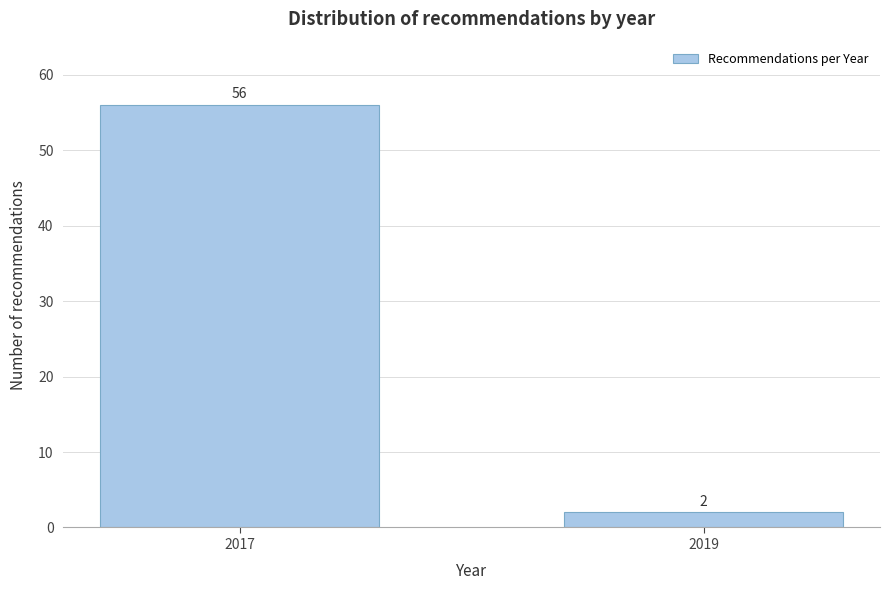

Reading left to right, what are all the values shown in this chart?

2017=56	2019=2